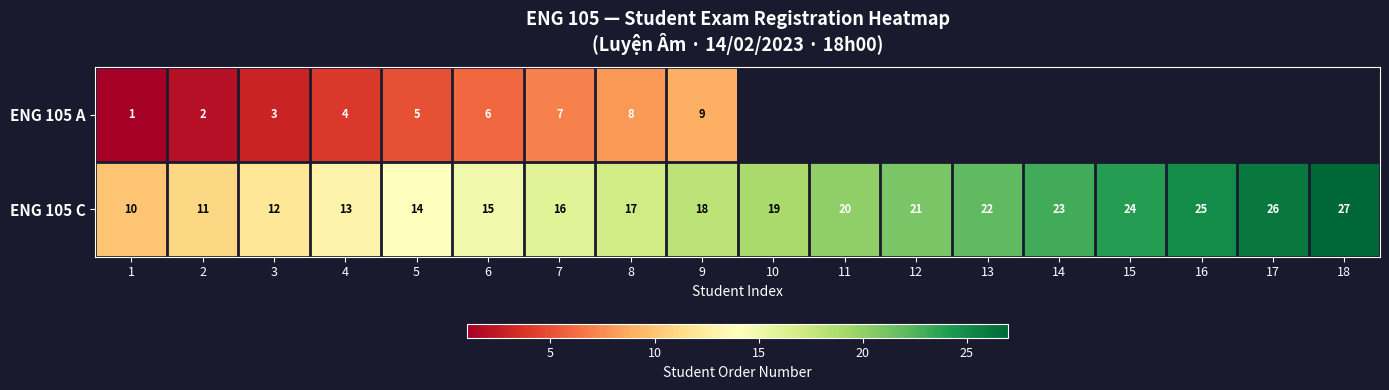

What is the difference between the maximum and minimum values in the ENG 105 C series?

17